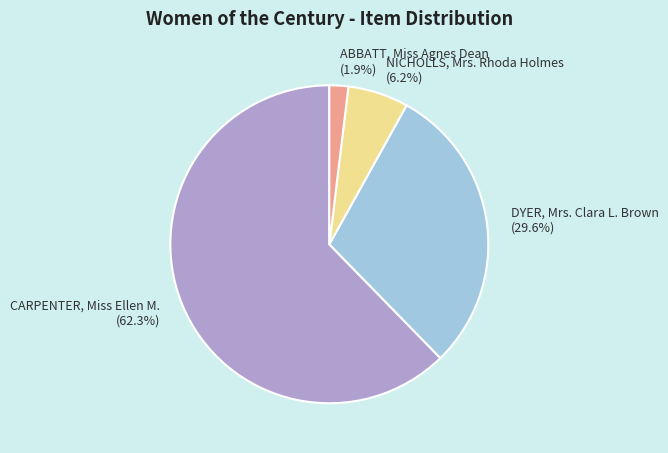

Combined, what portion of the pie is CARPENTER, Miss Ellen M. (62.3%) and ABBATT, Miss Agnes Dean (1.9%)?

64.2%